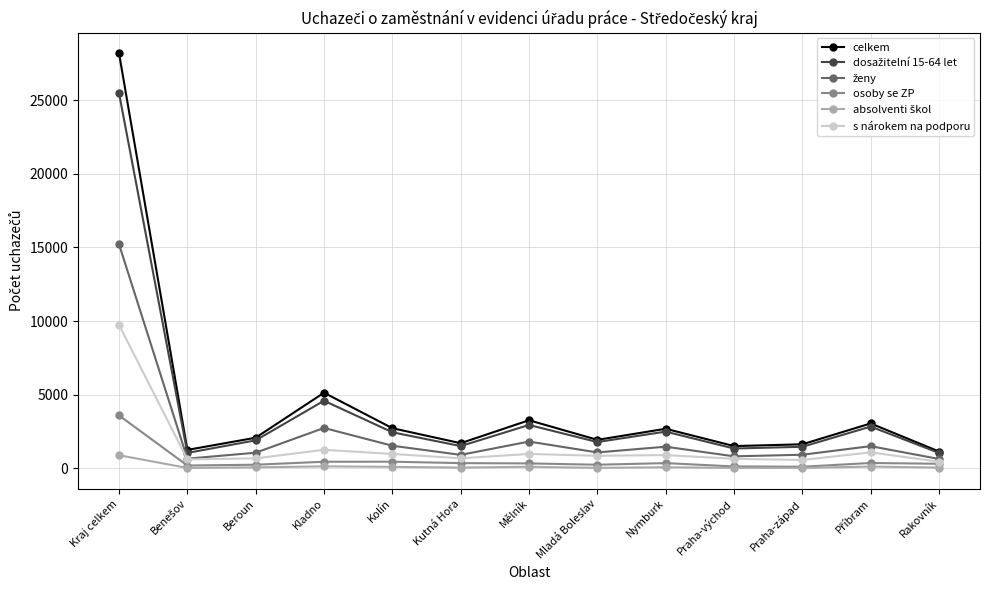

What is the sum of the osoby se ZP values at Kraj celkem and Kladno?

4050